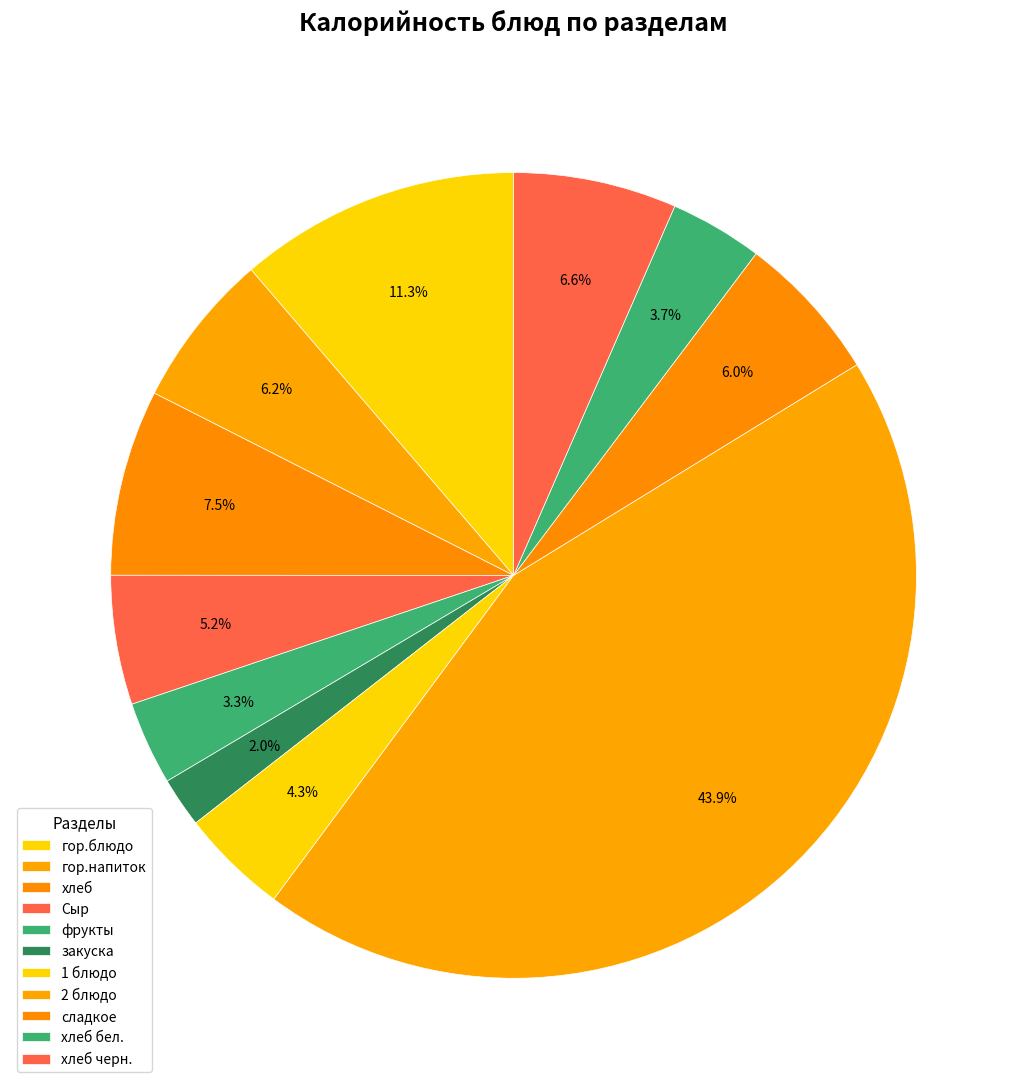

Is 2 блюдо the majority of the pie?

No